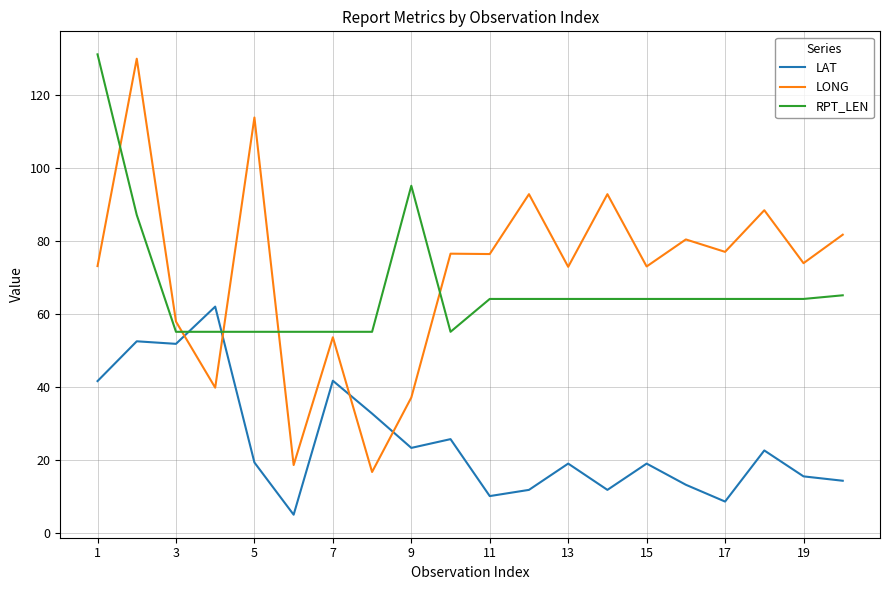

How many times do LAT and LONG cross each other?

4